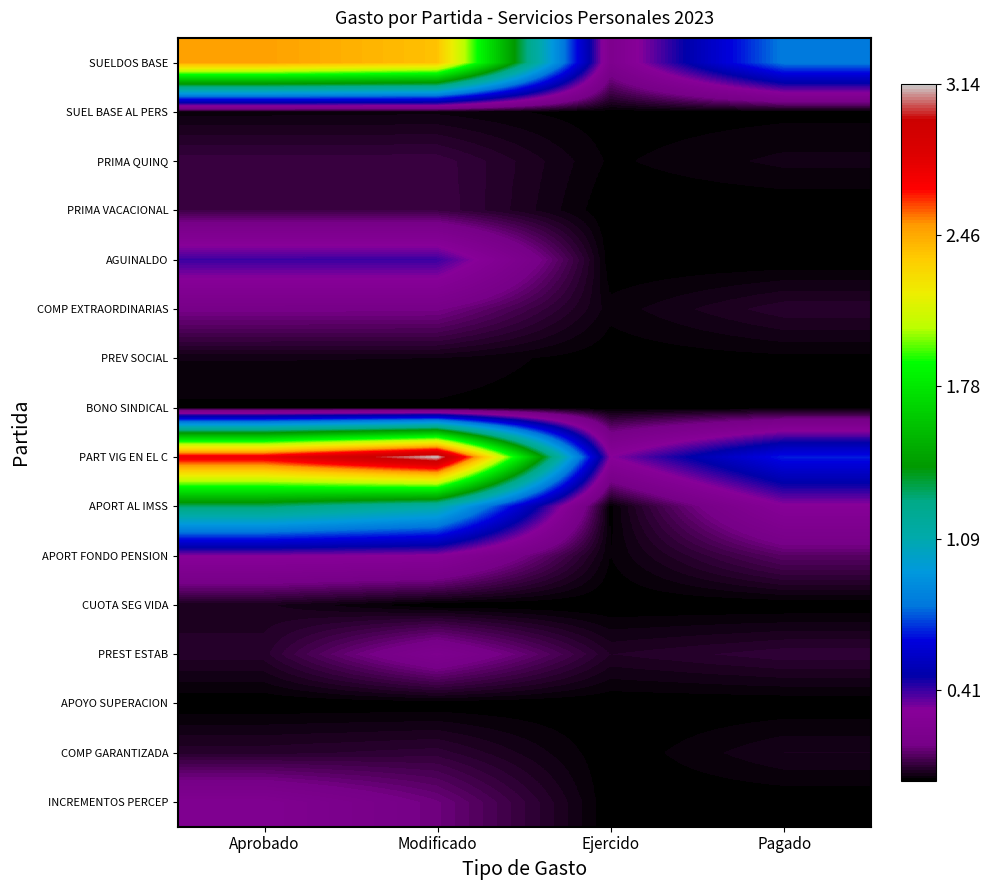

At which category is the sum across all series the highest?

Modificado